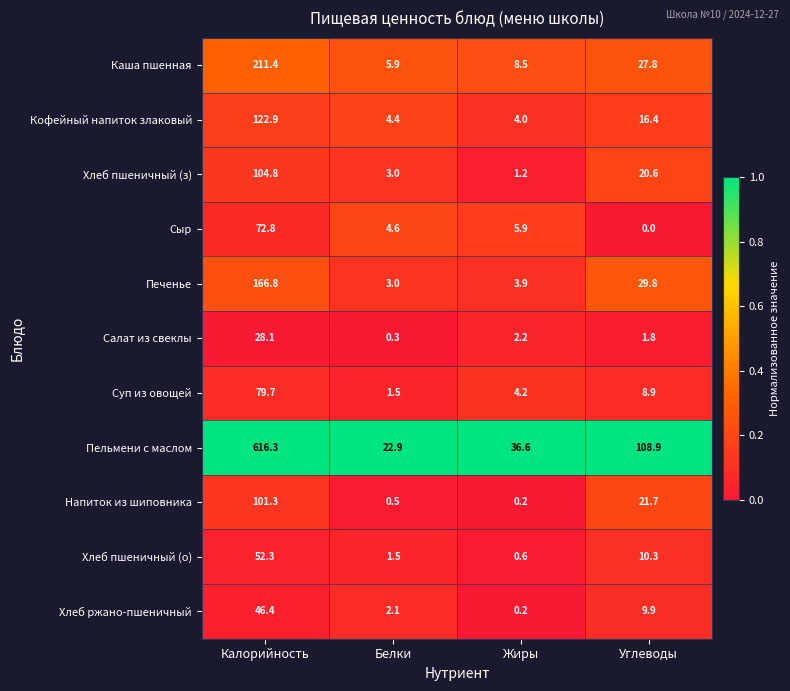

Which series changed the most between Белки and Жиры?

Пельмени с маслом